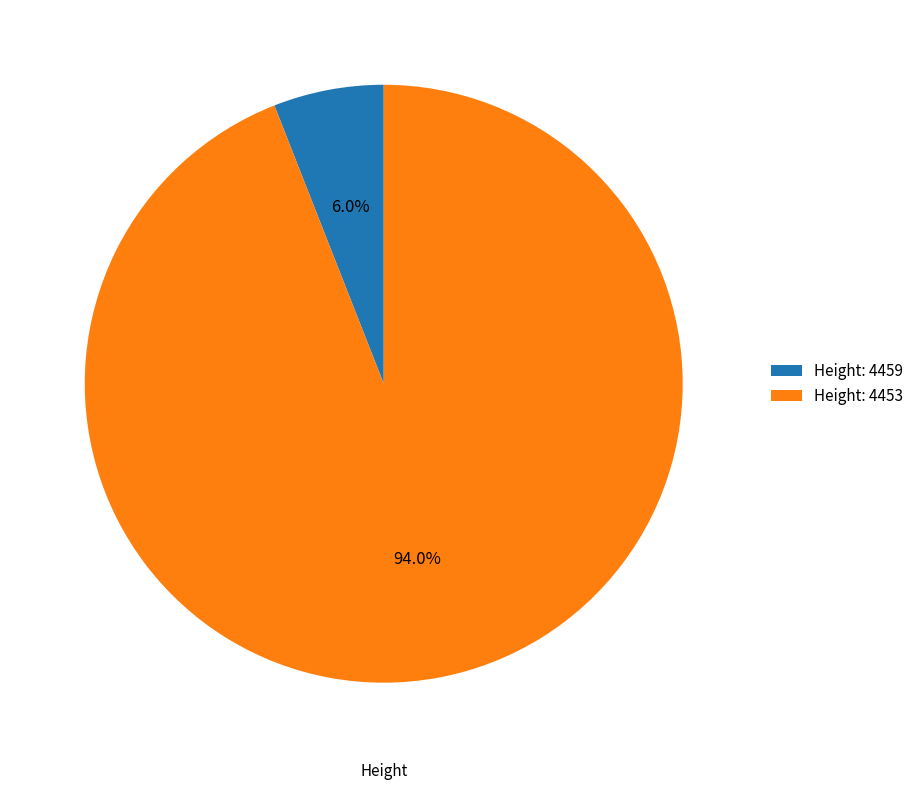

Which category has the biggest portion of the pie?

Height: 4453